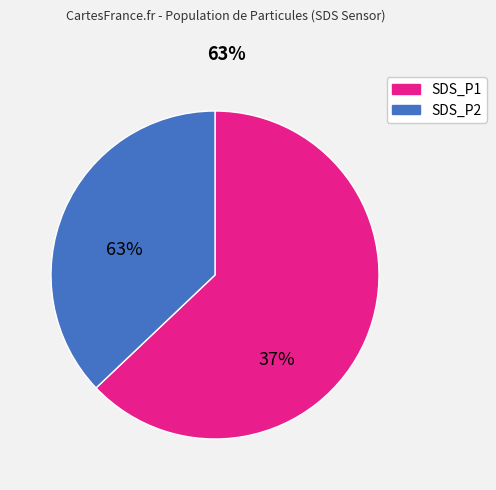

Combined, do SDS_P2 and SDS_P1 account for over 50%?

Yes